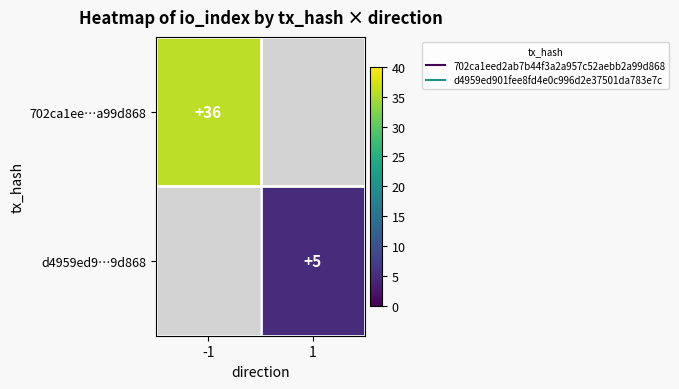

Is it true that 702ca1ee…a99d868 equals 51.7 at -1?

False